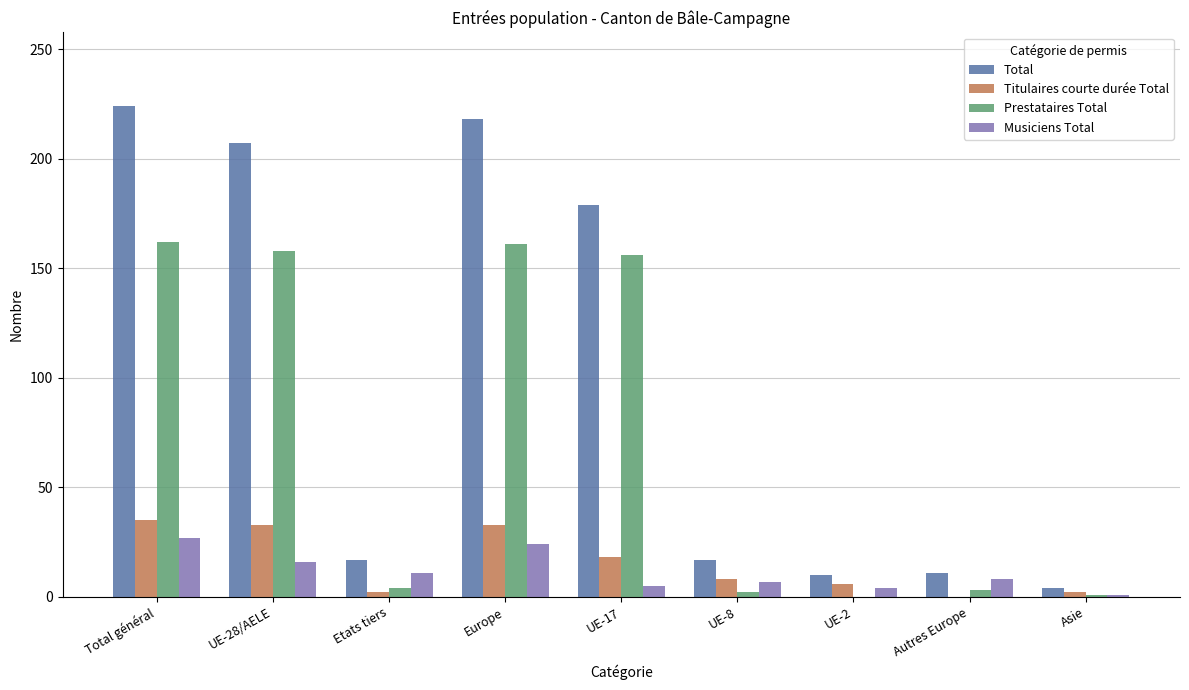

Is it true that Titulaires courte durée Total equals 2 at Etats tiers?

True